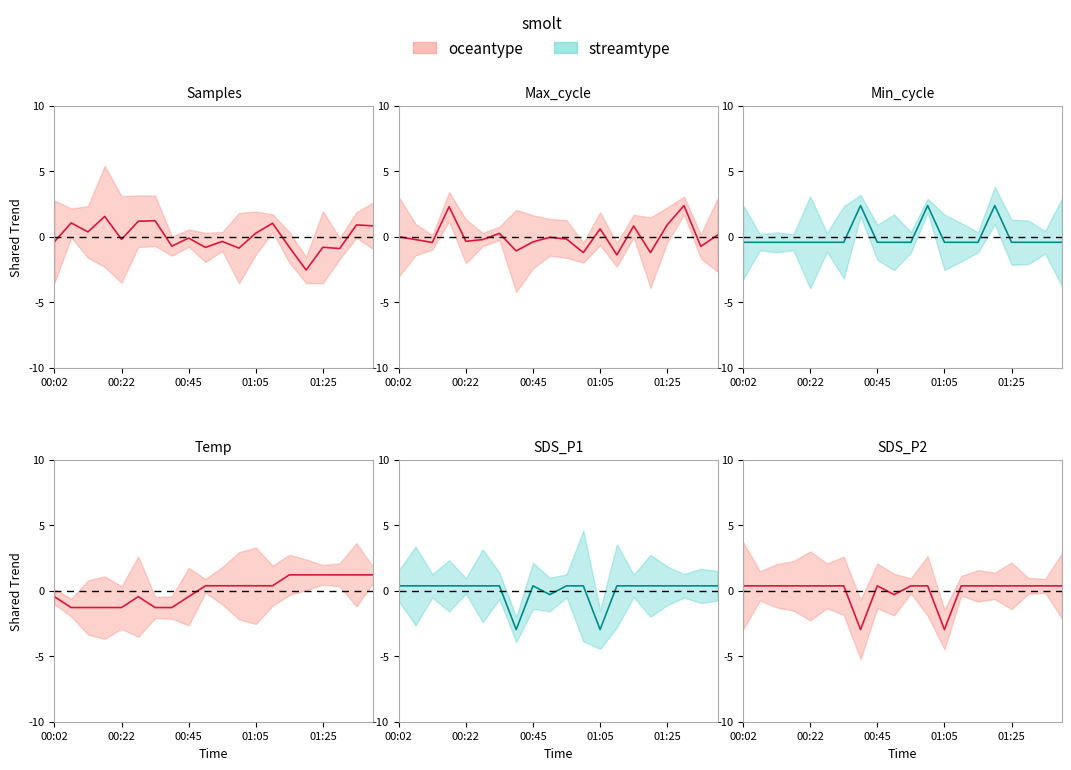

At which category is the sum across all series the highest?

17